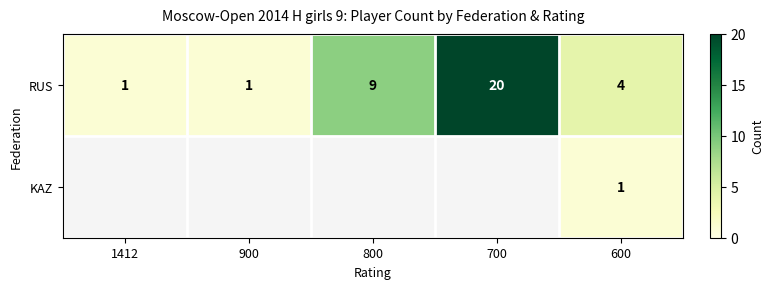

At 600, list the series in order from largest to smallest.

RUS, KAZ